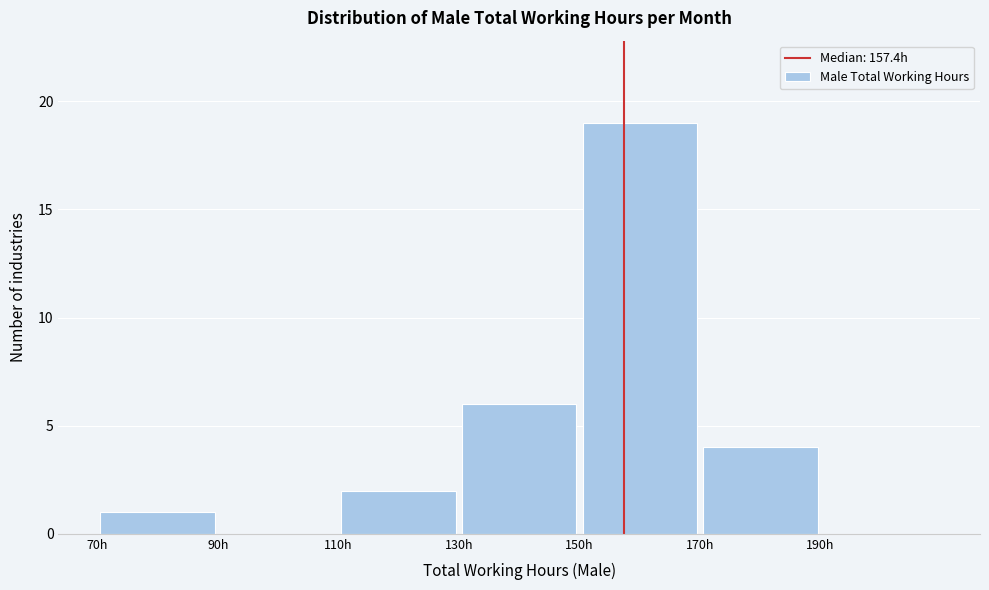

Reading left to right, transcribe this chart: for each bar, give the range it covers on the x-axis and its height. The values are not printed on the chart, so give them approximately, as read against the axis.

70 to 90: 1
90 to 110: 0
110 to 130: 2
130 to 150: 6
150 to 170: 19
170 to 190: 4
190 to 210: 0